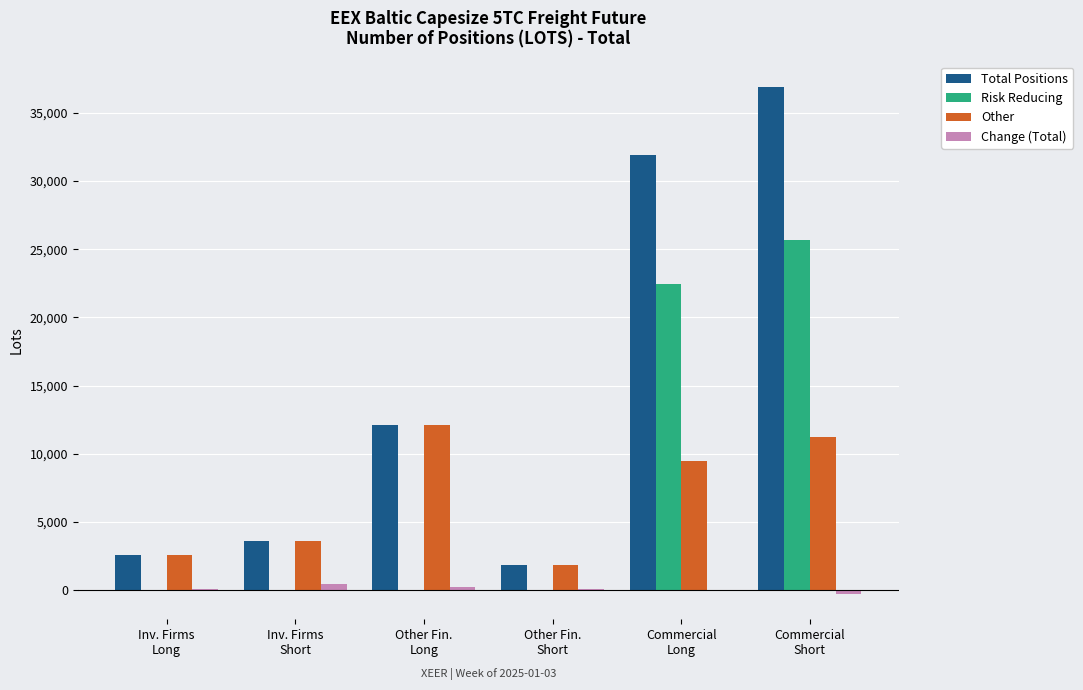

What is the sum of the Total Positions values at Inv. Firms
Short and Other Fin.
Short?

5449.9